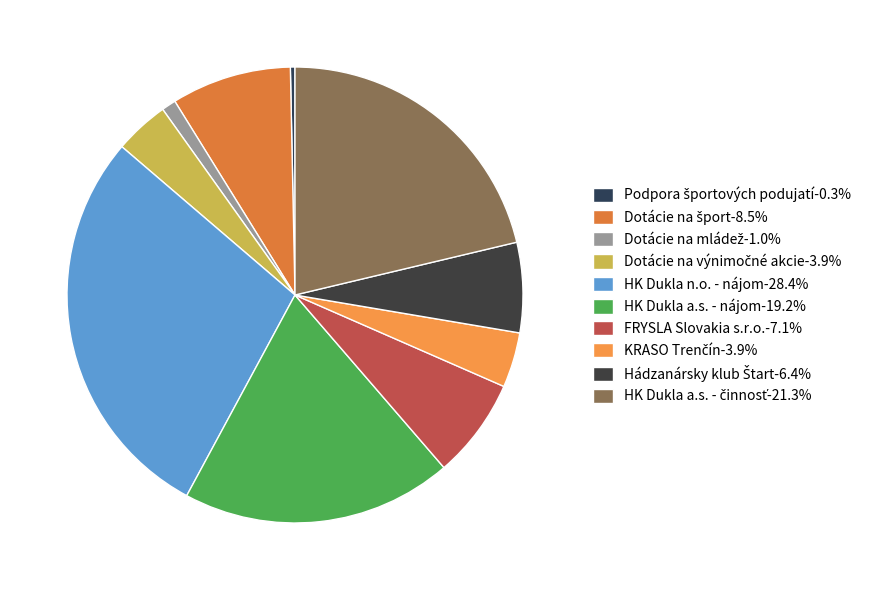

To the nearest percent, what portion does Dotácie na mládež represent?

1%